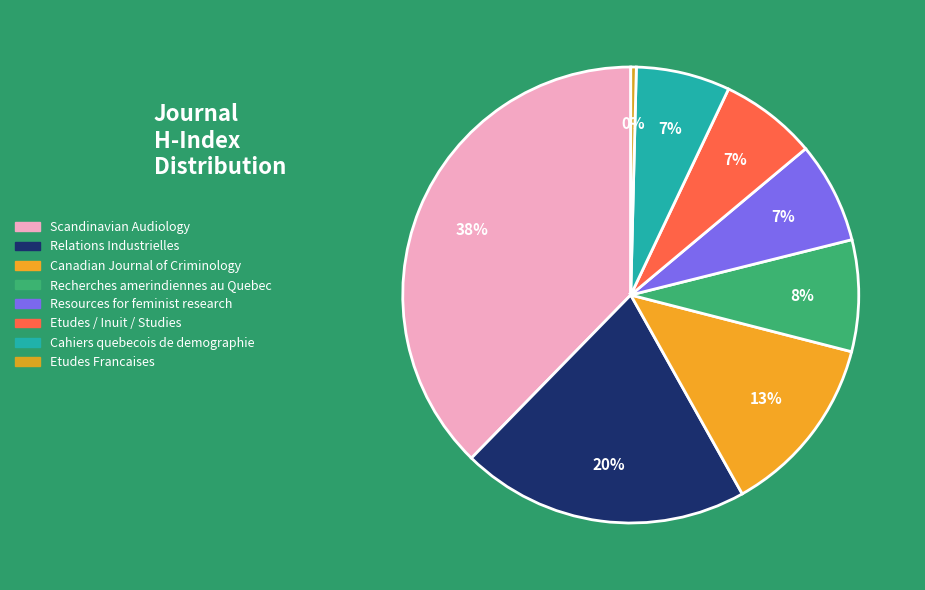

Count the number of slices in the pie.

8